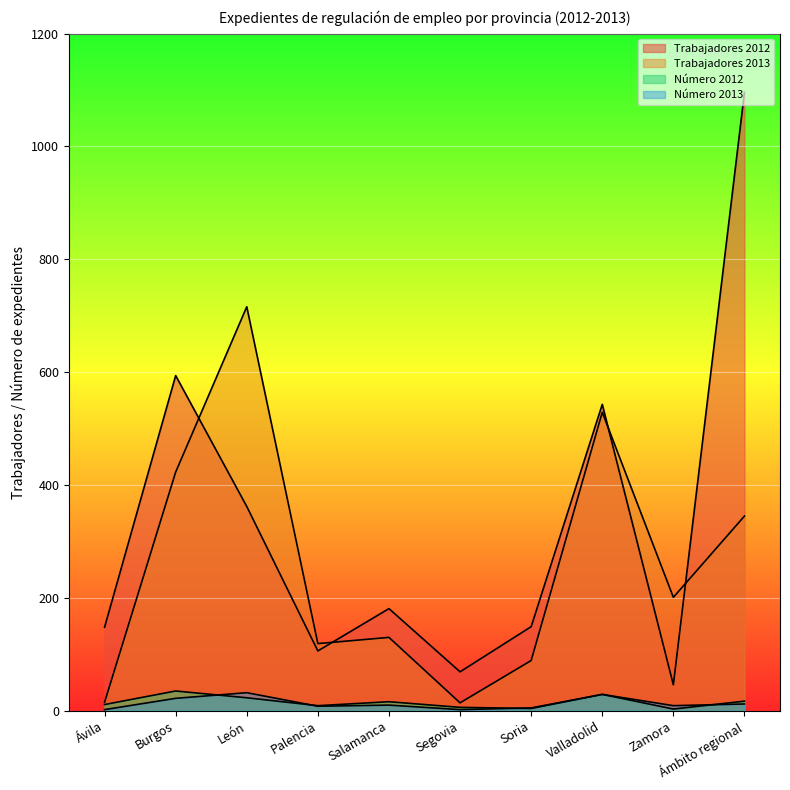

Count the number of categories in the chart.

10